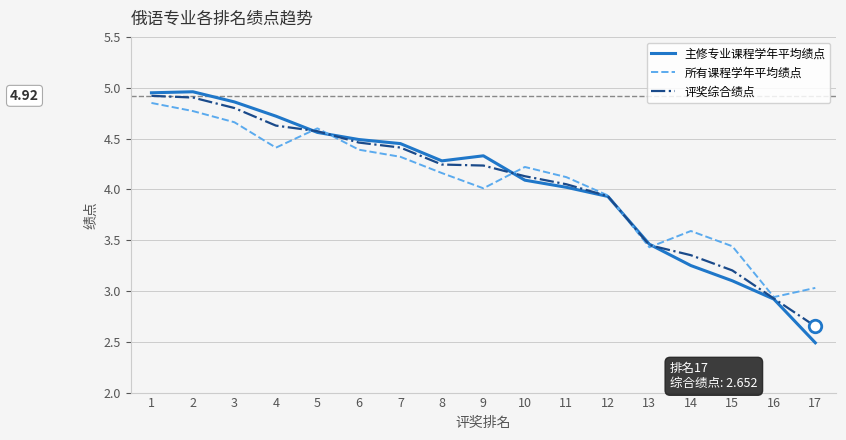

At which category does the chart reach its minimum across all series?

17